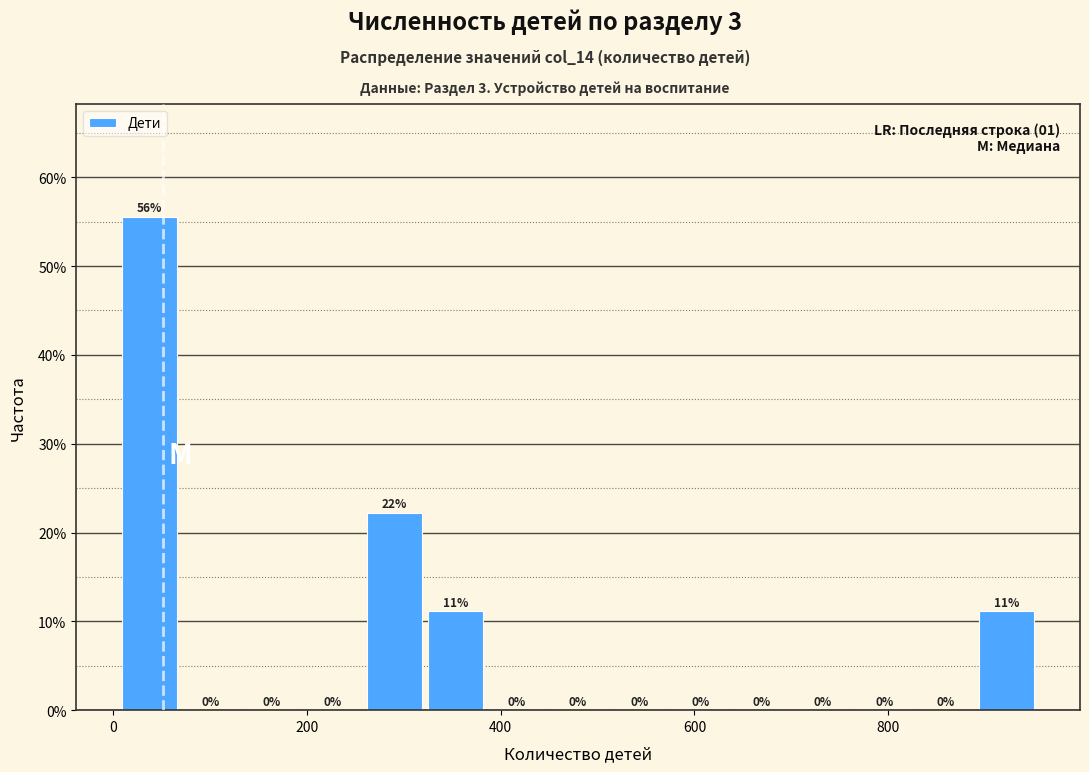

Read against the x-axis, roughly where is the centre of the tallest bar?

40